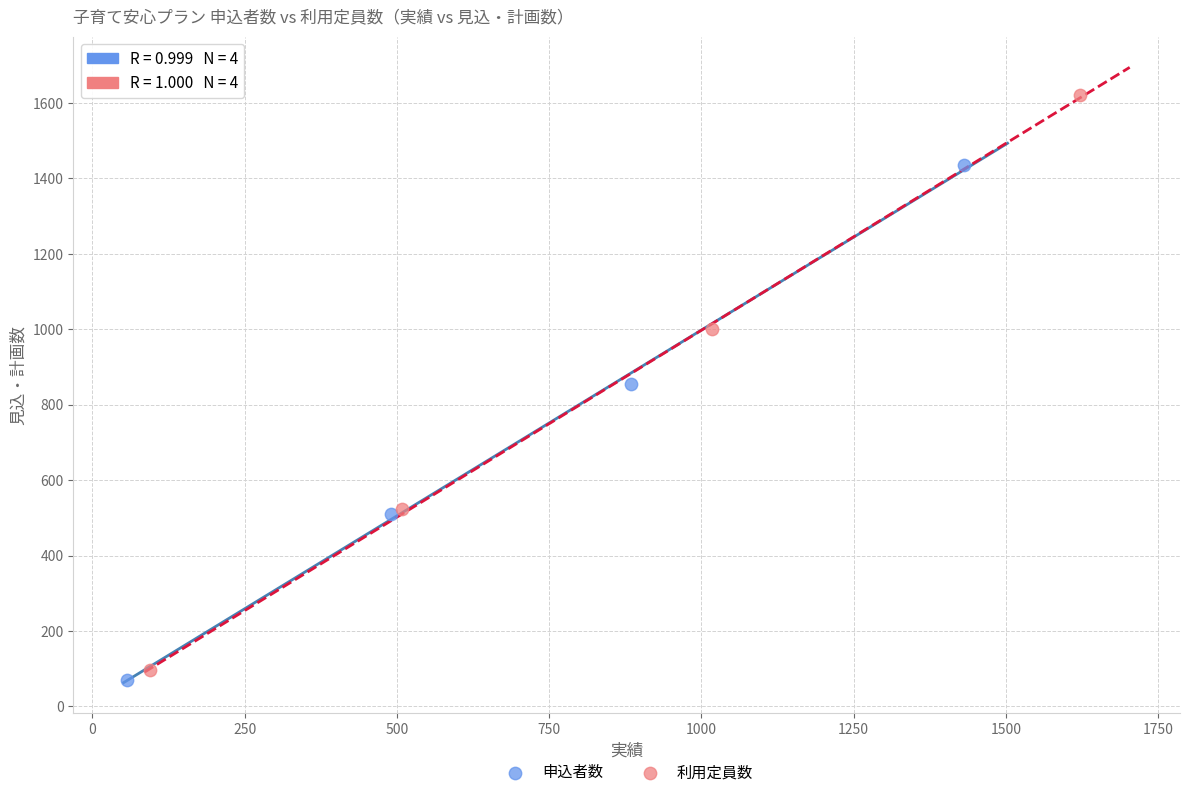

Which series reaches the maximum Y coordinate?

利用定員数